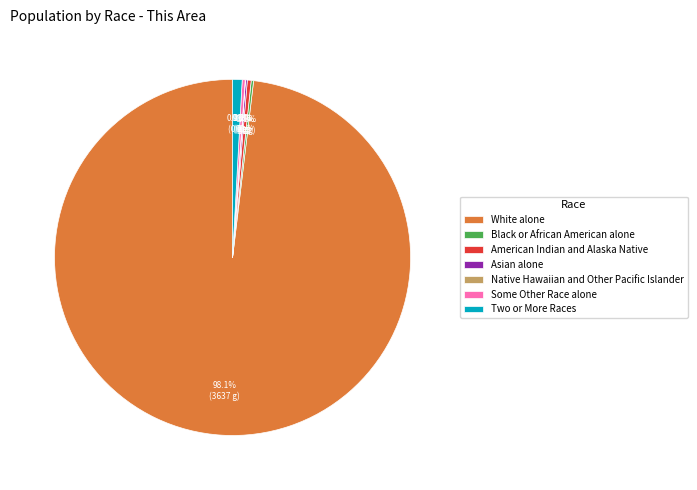

The Two or More Races slice represents 1% of the pie. True or false?

True